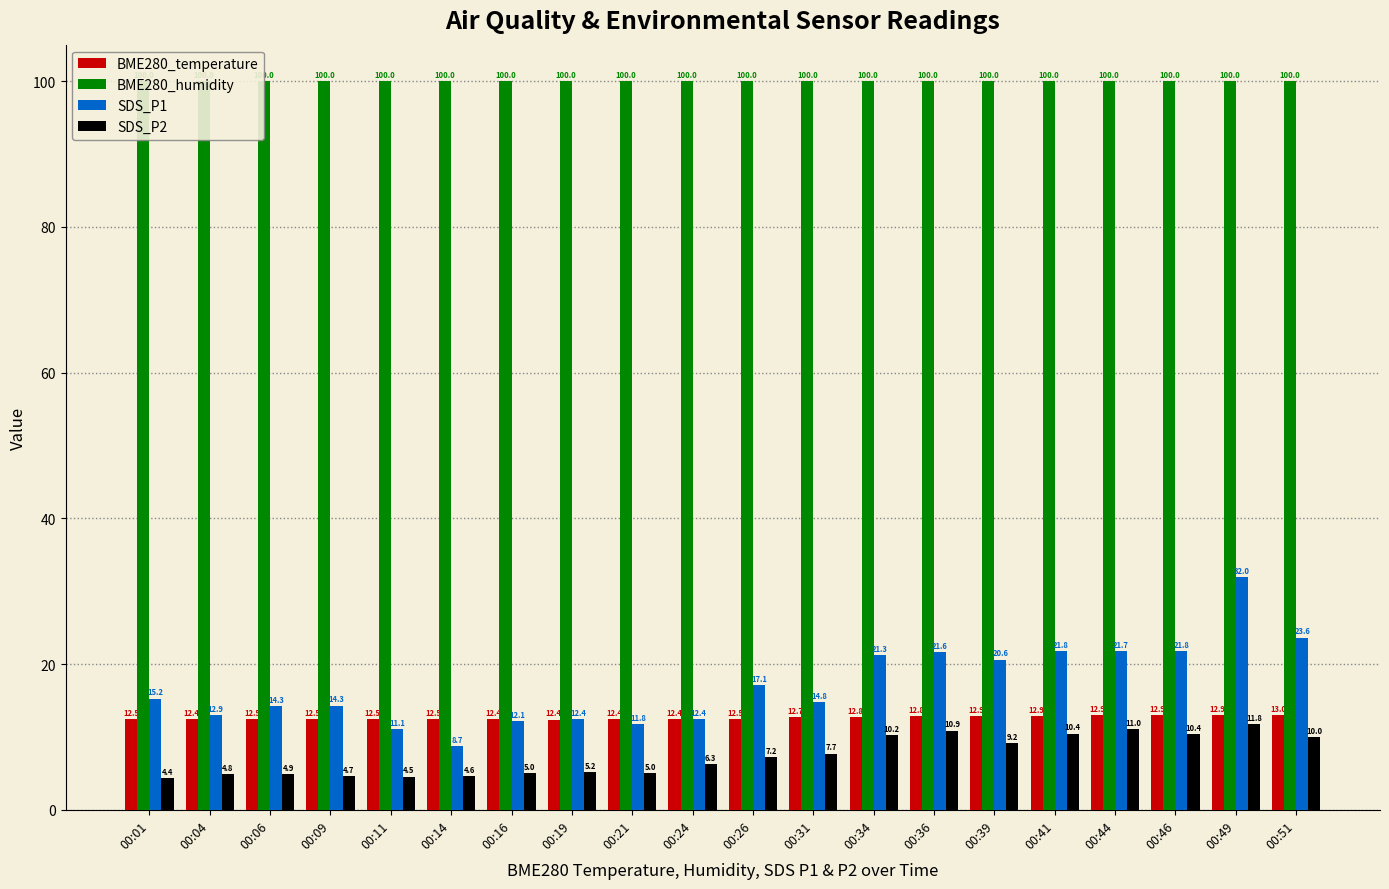

How many bars are there in each group?

4